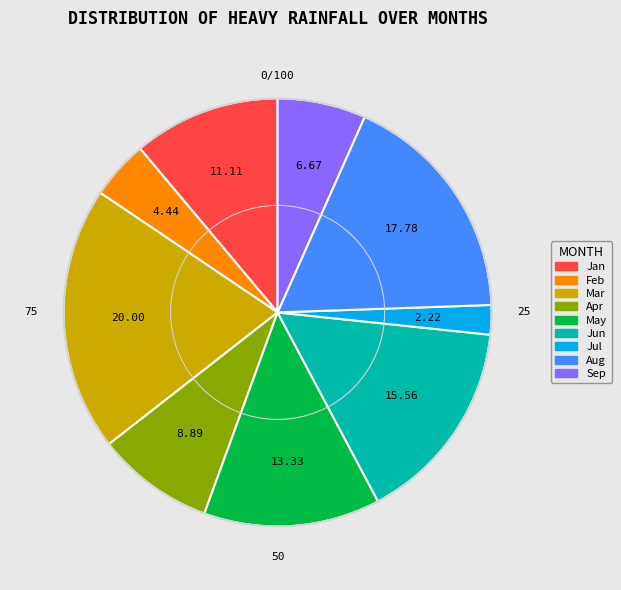

Does any single category account for the majority?

No